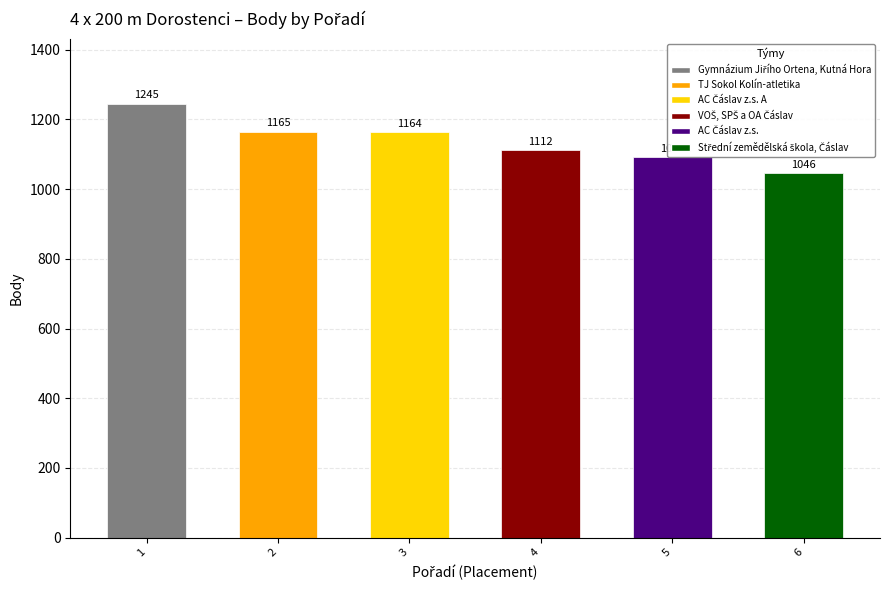

Count the number of data series in this chart.

1